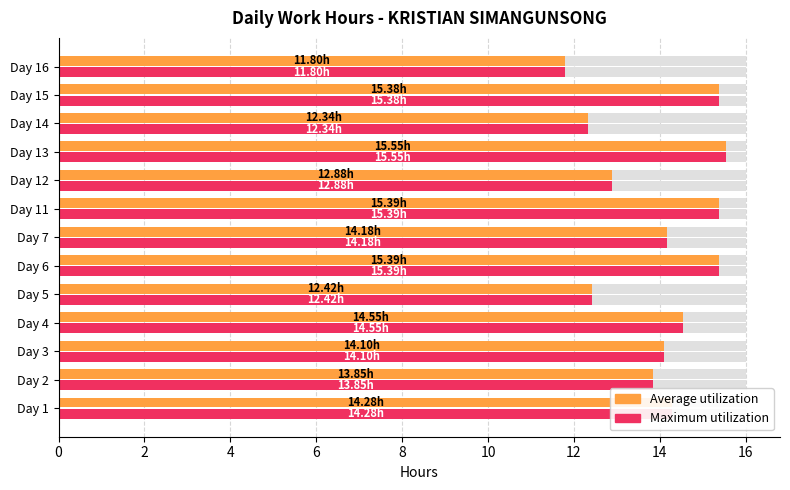

List the series in order of their peak value, highest first.

Average utilization, Maximum utilization